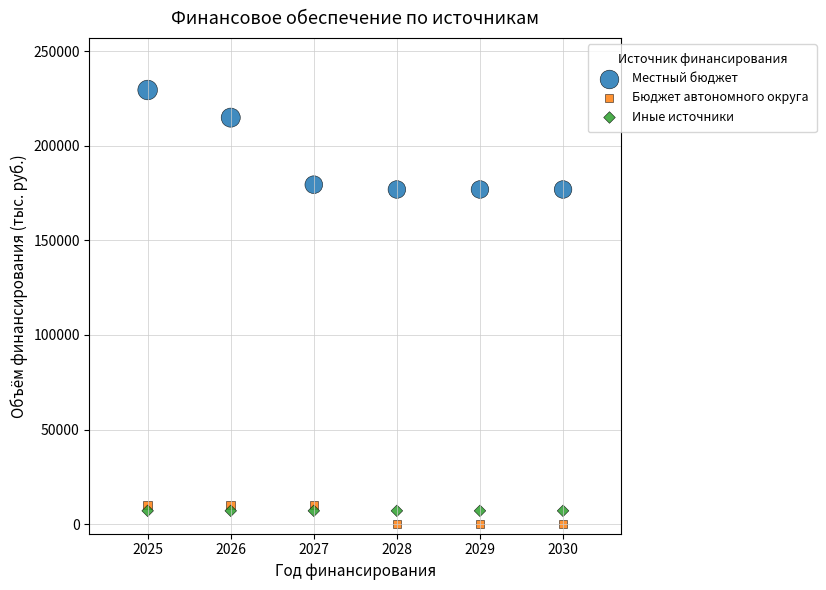

In the Местный бюджет series, what Y value is closest to 203164?

214850.8